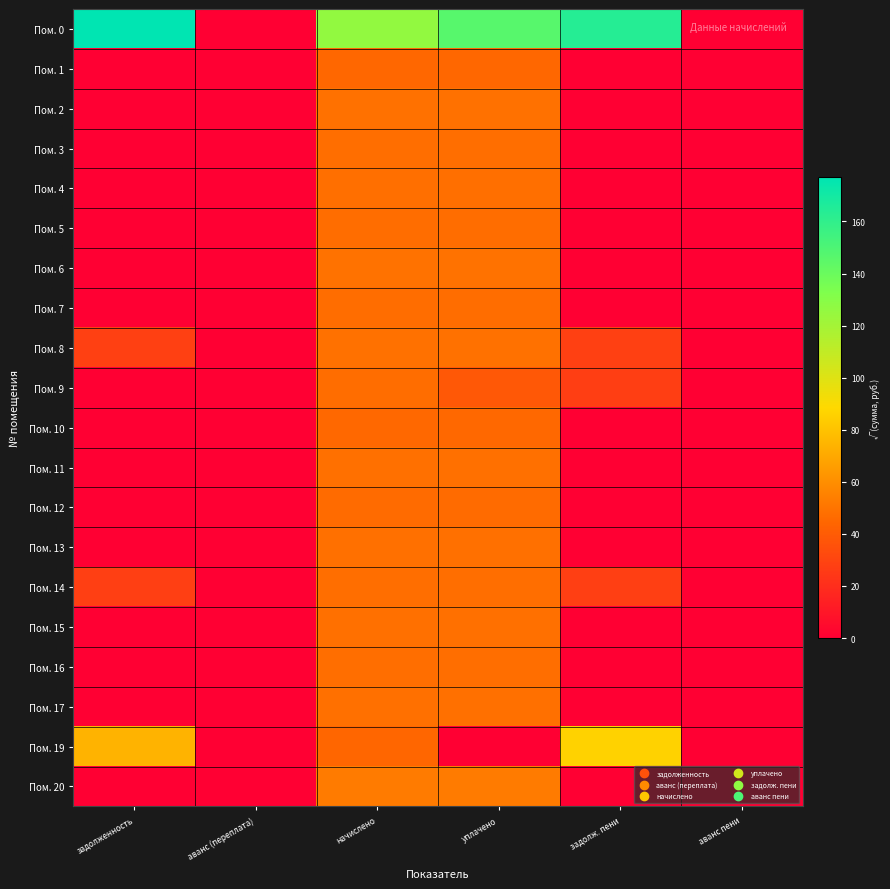

At how many categories does at least one series exceed 60?

4